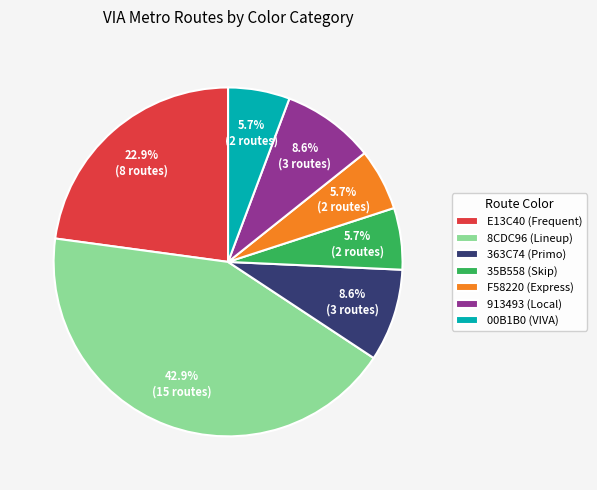

What percentage is the F58220 slice, to the nearest percent?

6%